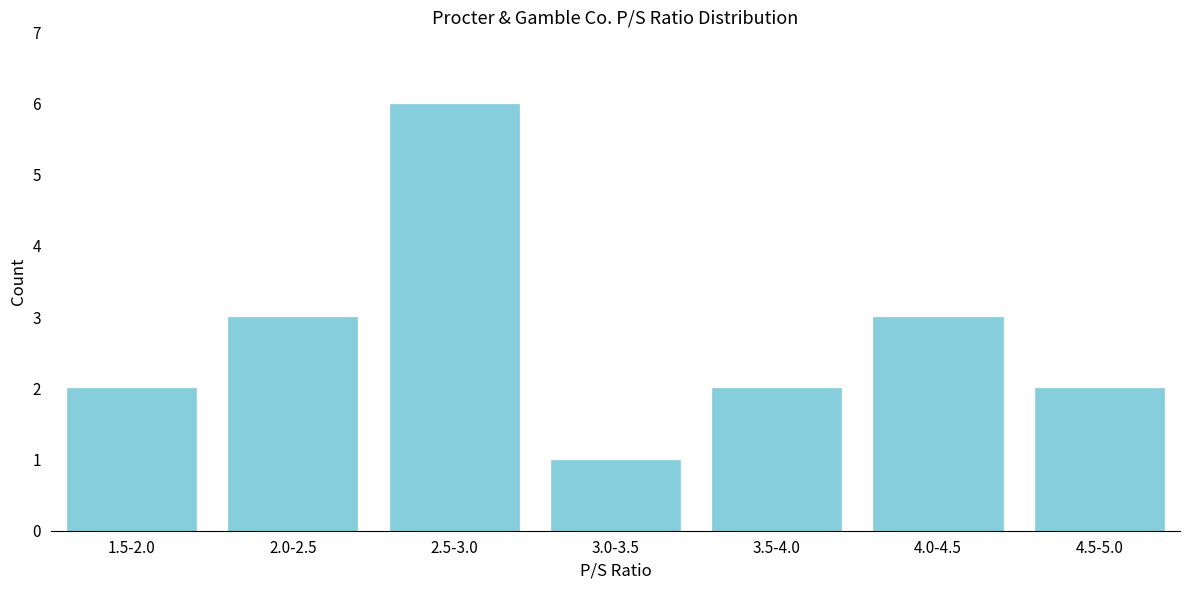

Reading right to left, extract all data points from this chart.

4.5-5.0=2	4.0-4.5=3	3.5-4.0=2	3.0-3.5=1	2.5-3.0=6	2.0-2.5=3	1.5-2.0=2